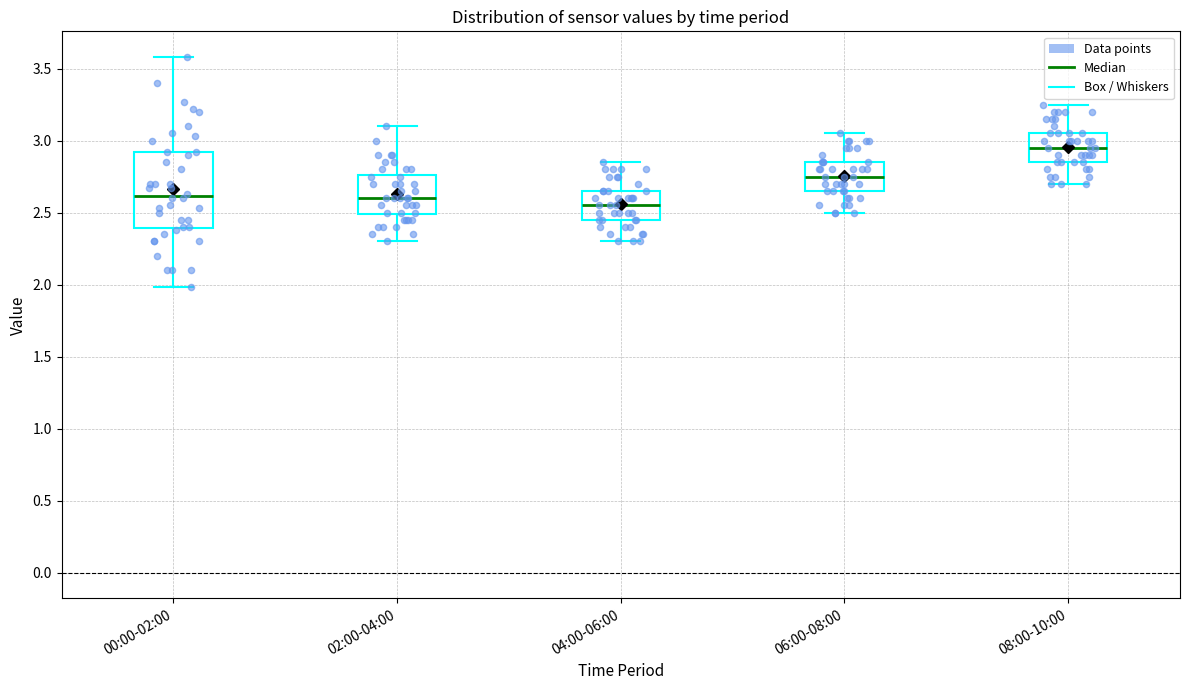

Reading left to right, read every box against the y-axis: the position of its median line, the range the box covers, and the ends of its whiskers. The values are not printed on the chart, so give them approximately, as read against the axis.

00:00-02:00: median 2.60, box 2.40 to 2.90, whiskers 2.00 to 3.60
02:00-04:00: median 2.60, box 2.50 to 2.75, whiskers 2.30 to 3.10
04:00-06:00: median 2.55, box 2.45 to 2.65, whiskers 2.30 to 2.85
06:00-08:00: median 2.75, box 2.65 to 2.85, whiskers 2.50 to 3.05
08:00-10:00: median 2.95, box 2.85 to 3.05, whiskers 2.70 to 3.25